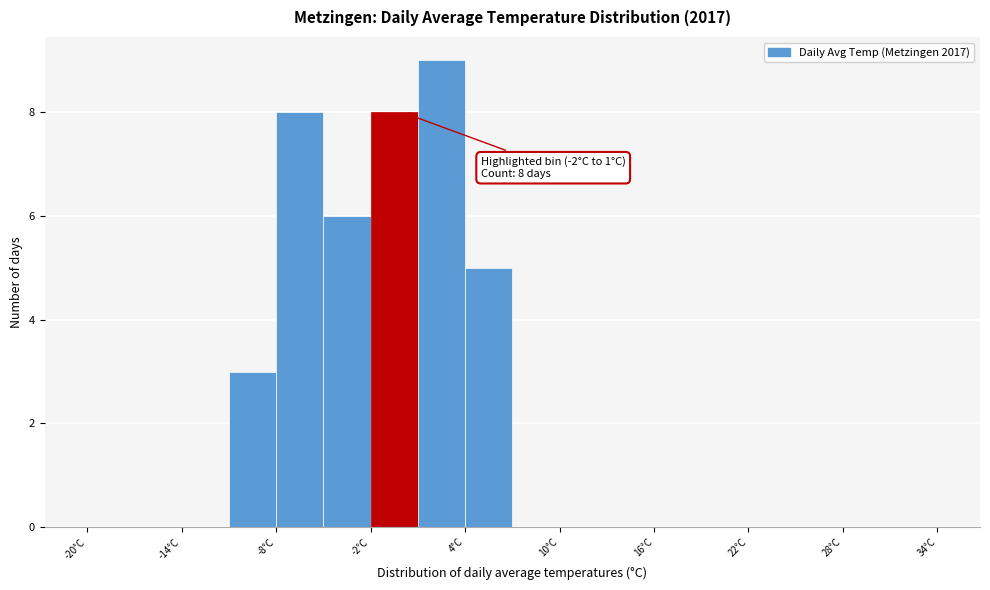

Around what value on the x-axis is the tallest bar? Give the approximate position of its centre, as read against the axis.

3